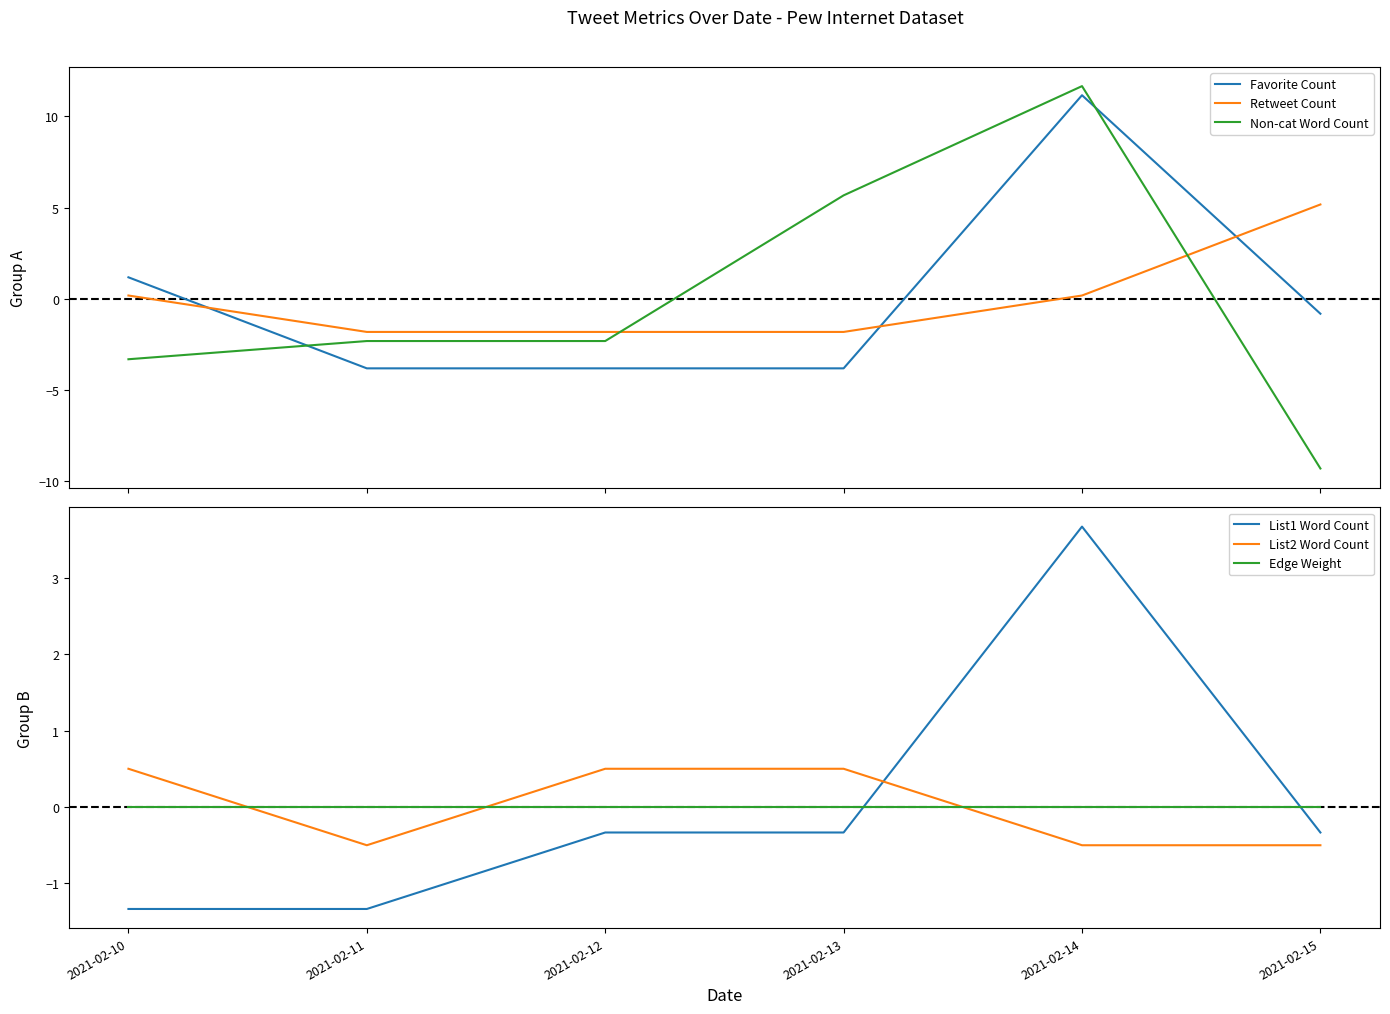

Which label corresponds to the smallest value in the chart?

2021-02-15